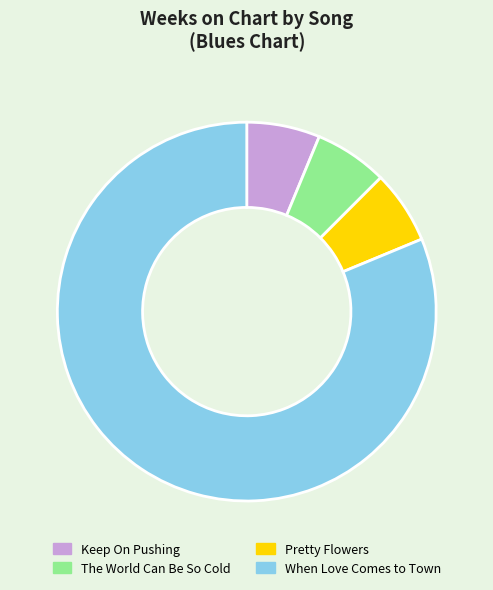

Is there a majority slice in this chart?

Yes